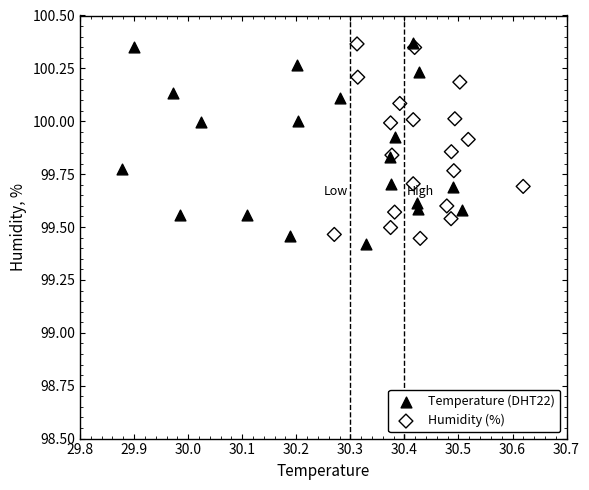

What are all the series names shown in the legend?

Temperature (DHT22), Humidity (%)